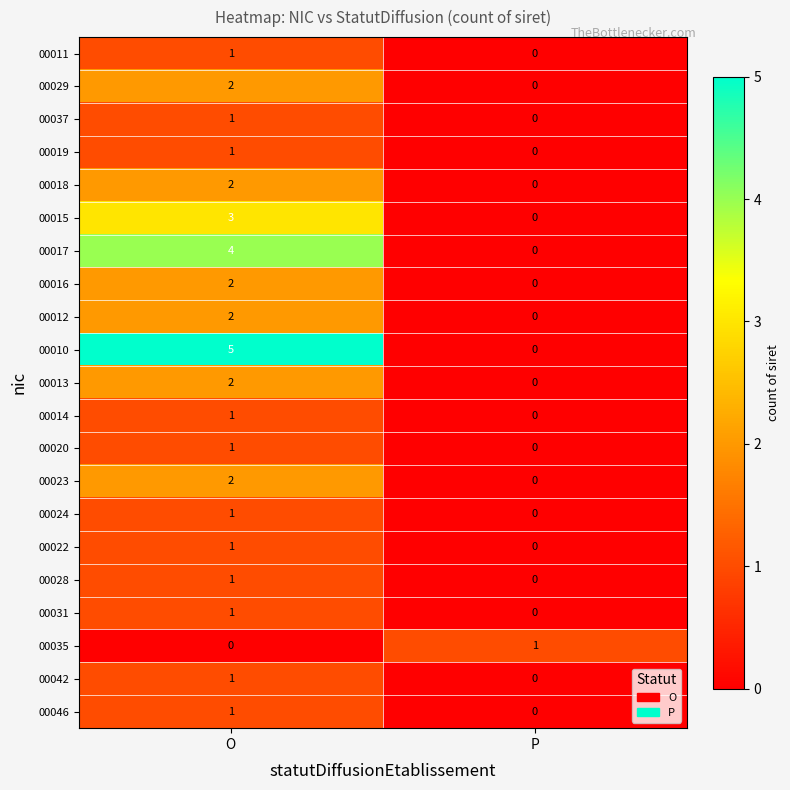

At which category is the sum across all series the highest?

O